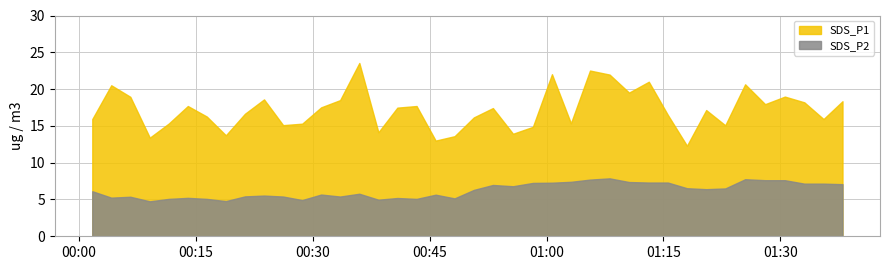

What is the smallest value displayed?

4.8